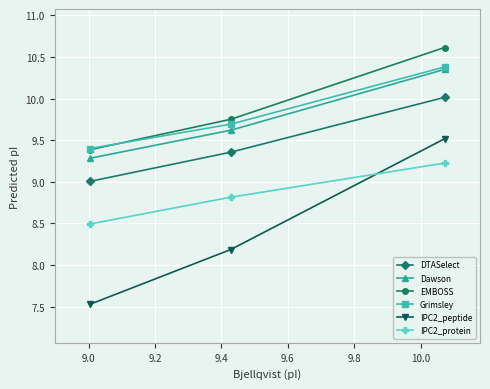

Which series has the largest range (max minus min)?

IPC2_peptide